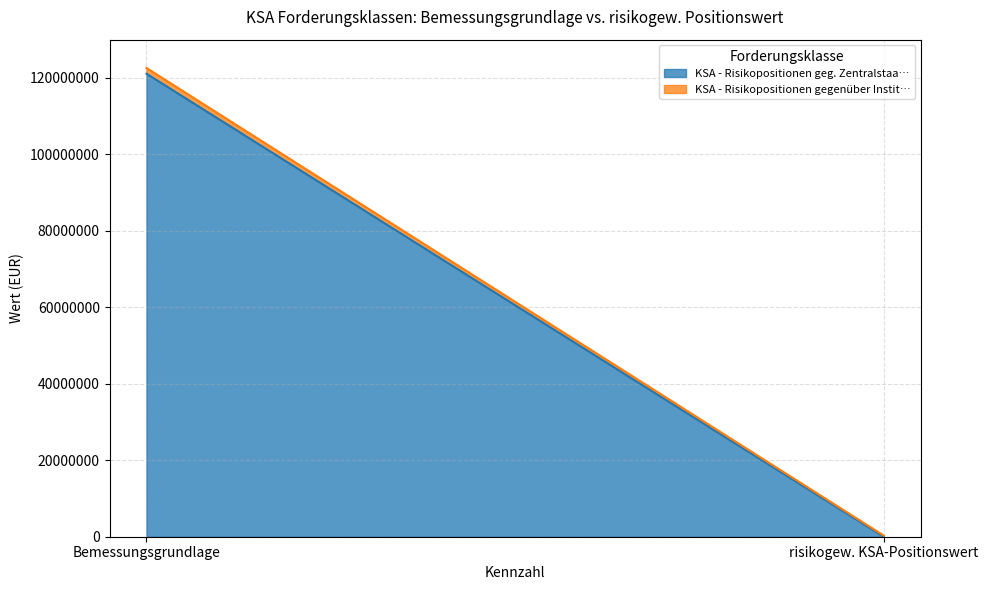

At which label does KSA - Risikopositionen gegenüber Instit… first exceed 1502038?

Bemessungsgrundlage